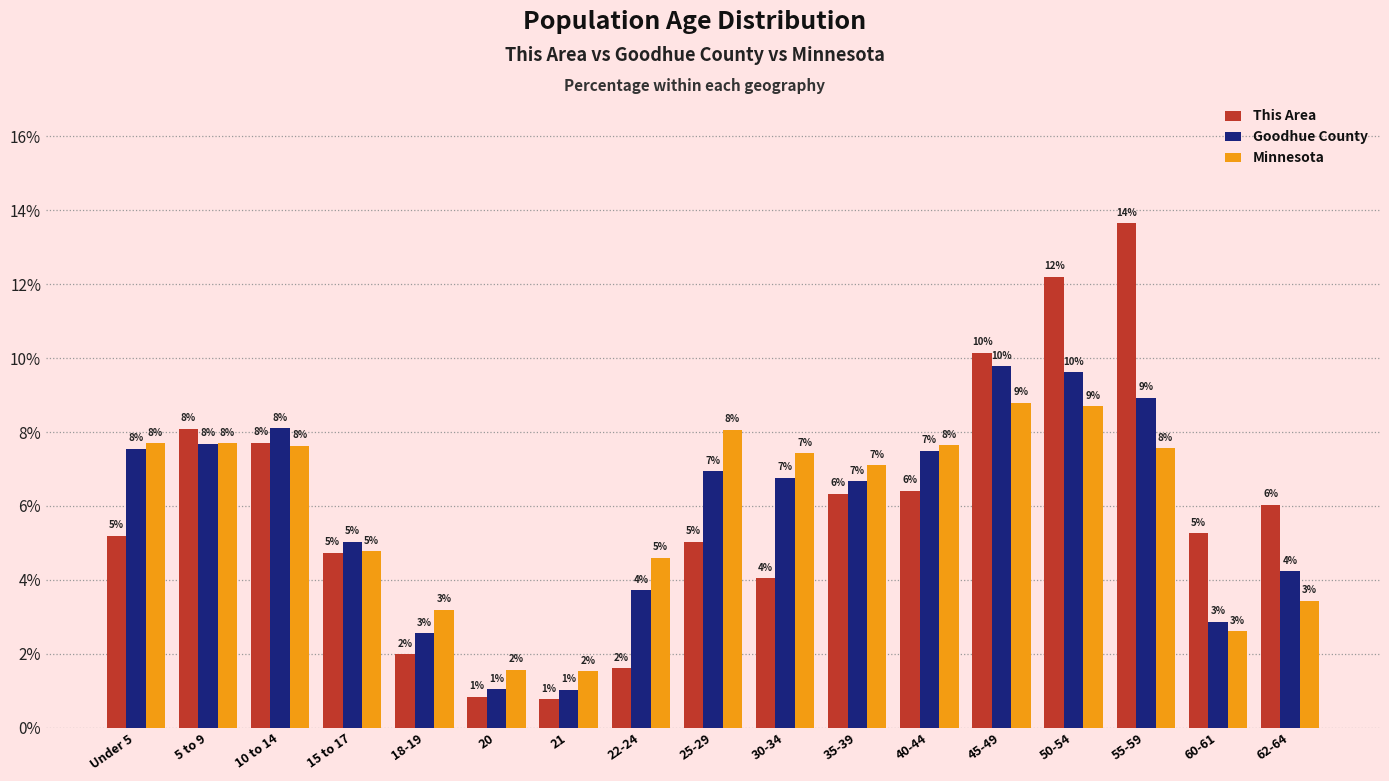

The value of Goodhue County at 18-19 is 2.6. True or false?

True